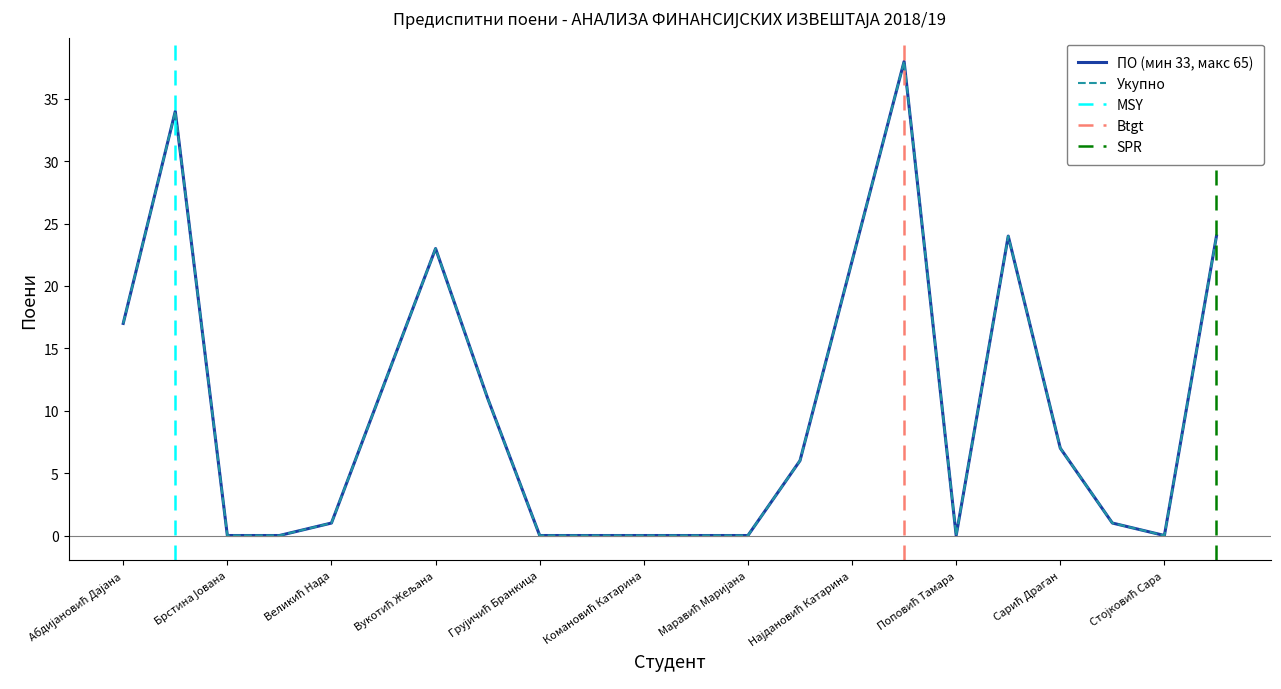

Which series has the largest range (max minus min)?

ПО (мин 33, макс 65)